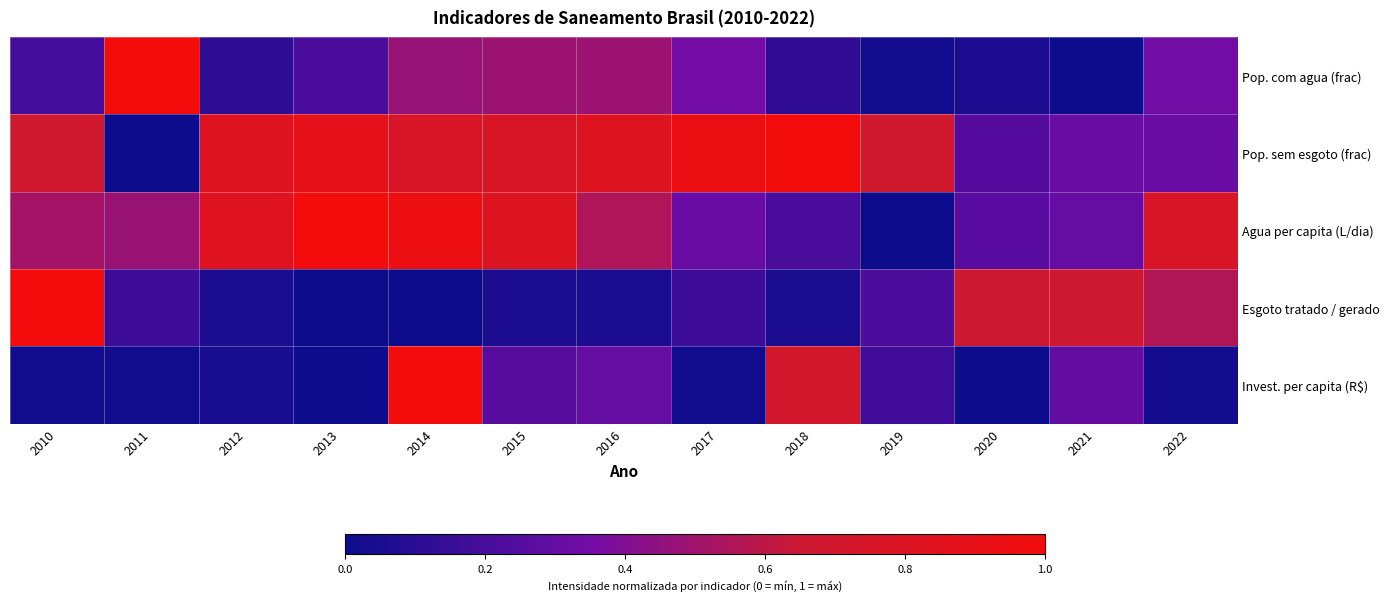

At 2017, list the series in order from smallest to largest.

Invest. per capita (R$), Esgoto tratado / gerado, Agua per capita (L/dia), Pop. com agua (frac), Pop. sem esgoto (frac)